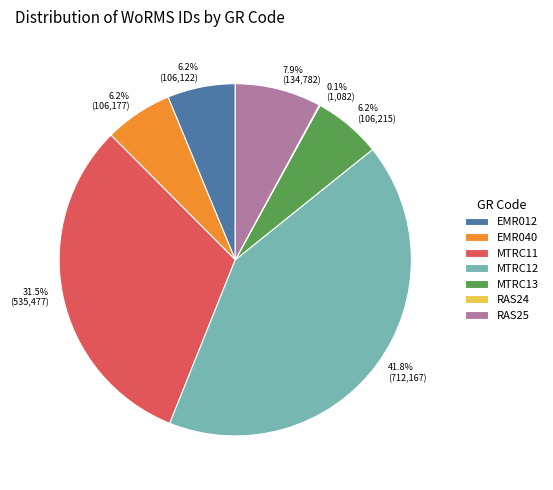

What is the ratio of the value at EMR040 to the value at EMR012?

1.0